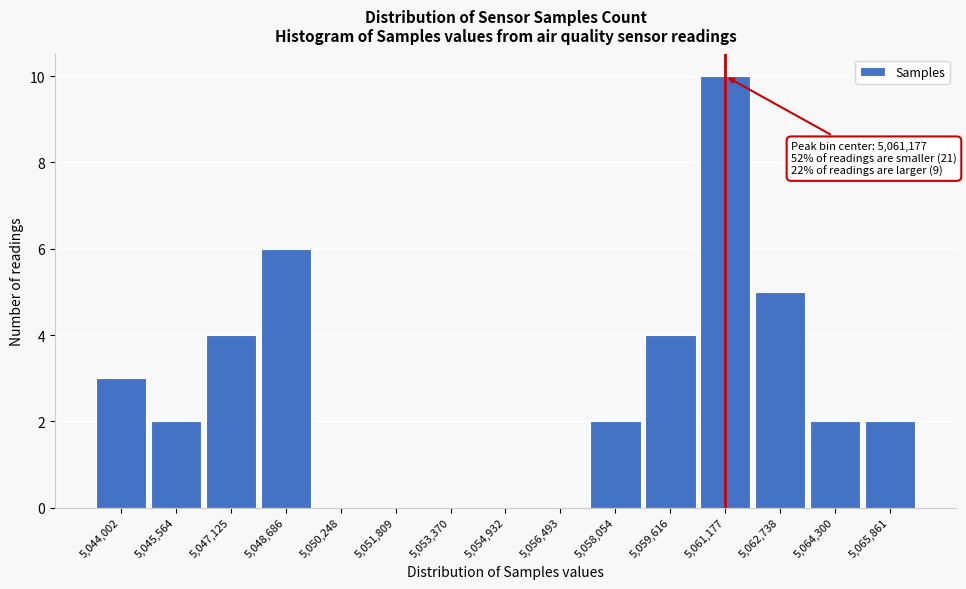

Which range on the x-axis has the tallest bar?

5060400 to 5062000